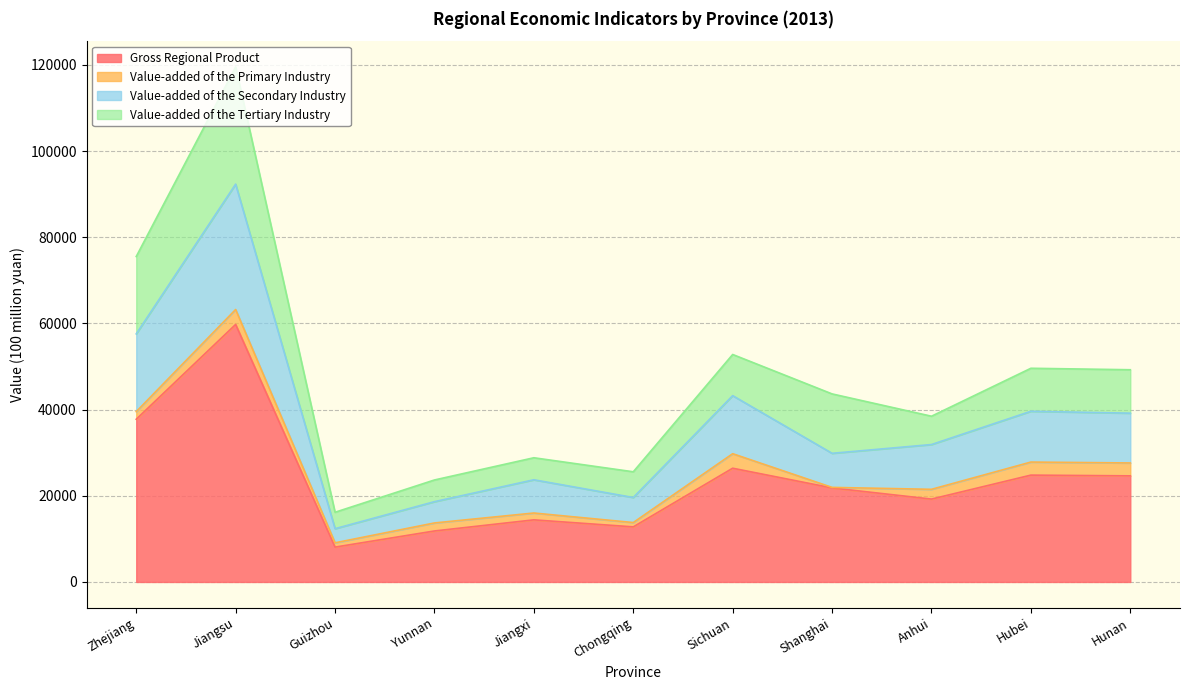

At which category is the sum across all series the highest?

Jiangsu